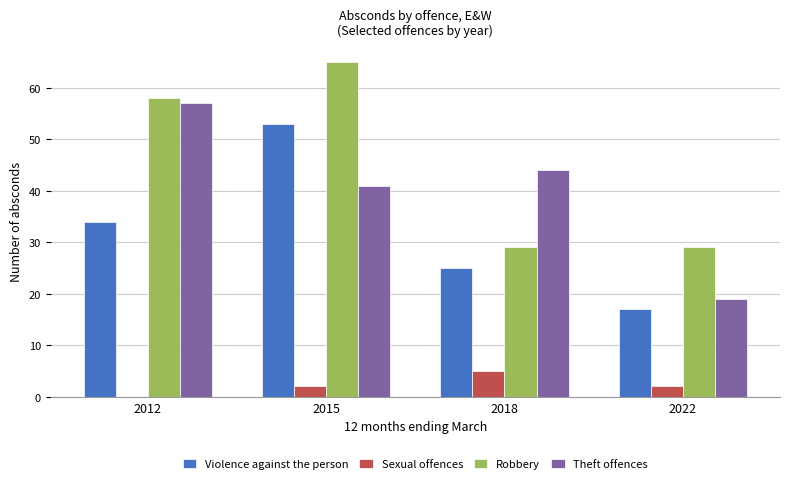

Does the chart contain stacked bars?

No